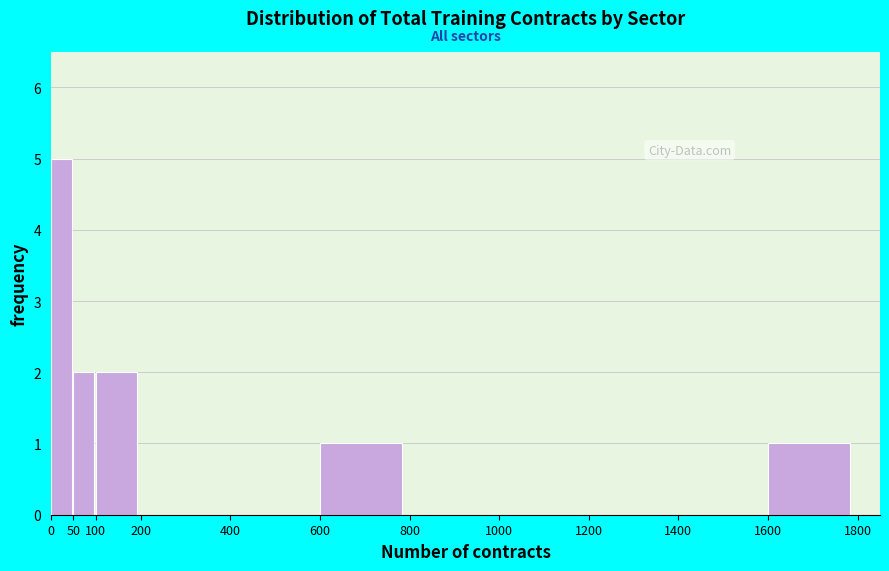

Which range on the x-axis has the tallest bar?

0 to 50